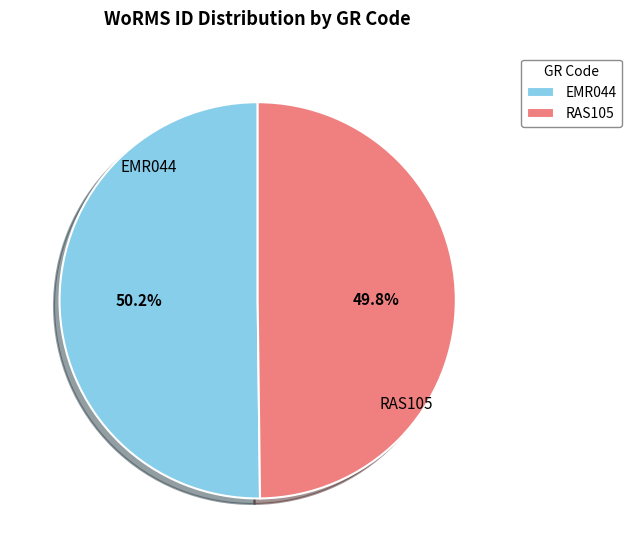

To the nearest percent, what portion does RAS105 represent?

50%